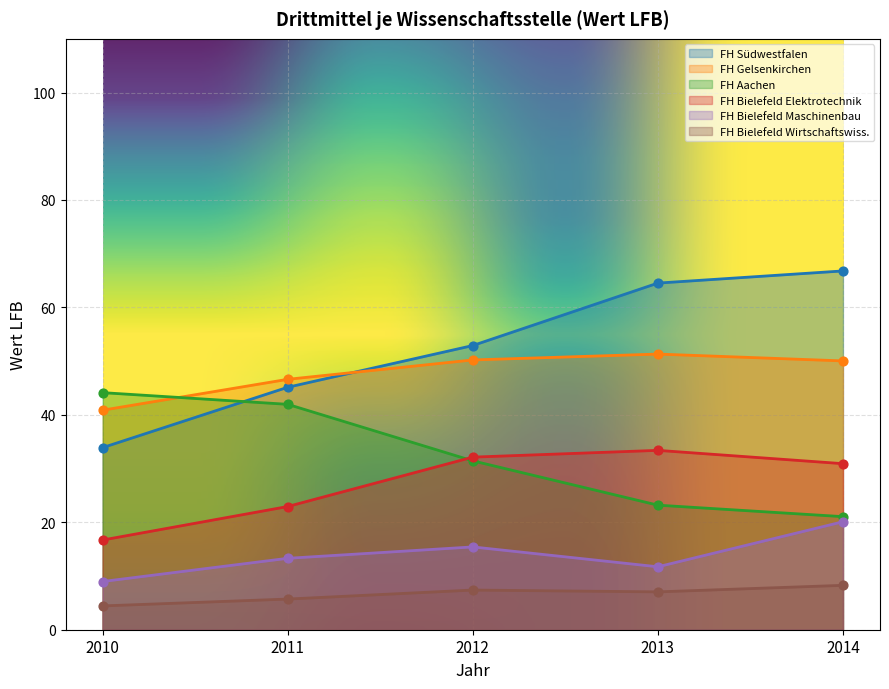

What are all the series names shown in the legend?

FH Südwestfalen, FH Gelsenkirchen, FH Aachen, FH Bielefeld Elektrotechnik, FH Bielefeld Maschinenbau, FH Bielefeld Wirtschaftswiss.